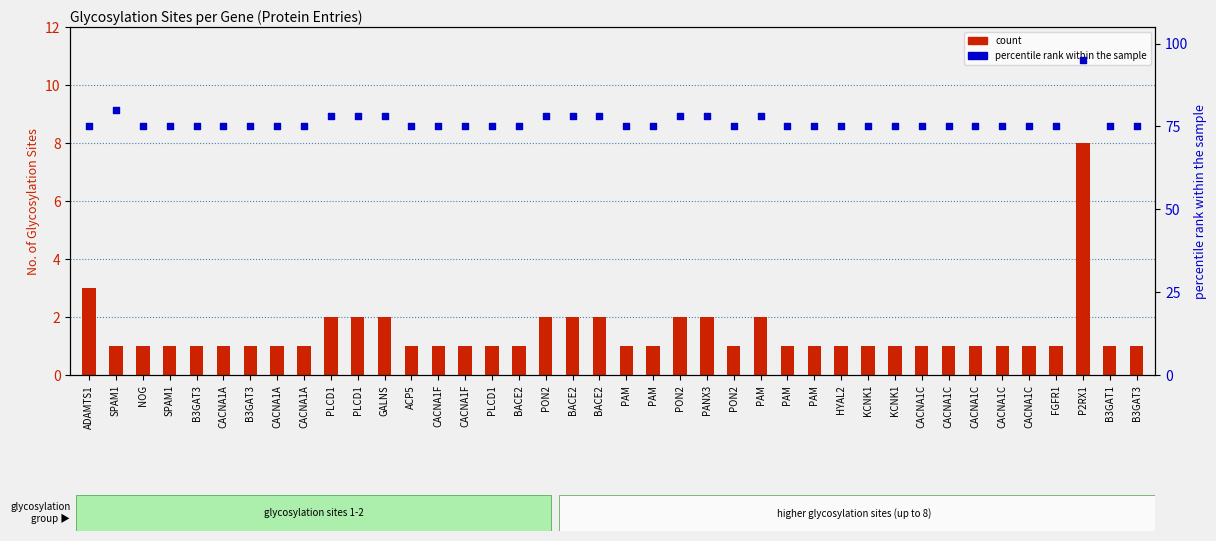

Which series reaches the maximum Y coordinate?

percentile rank within the sample